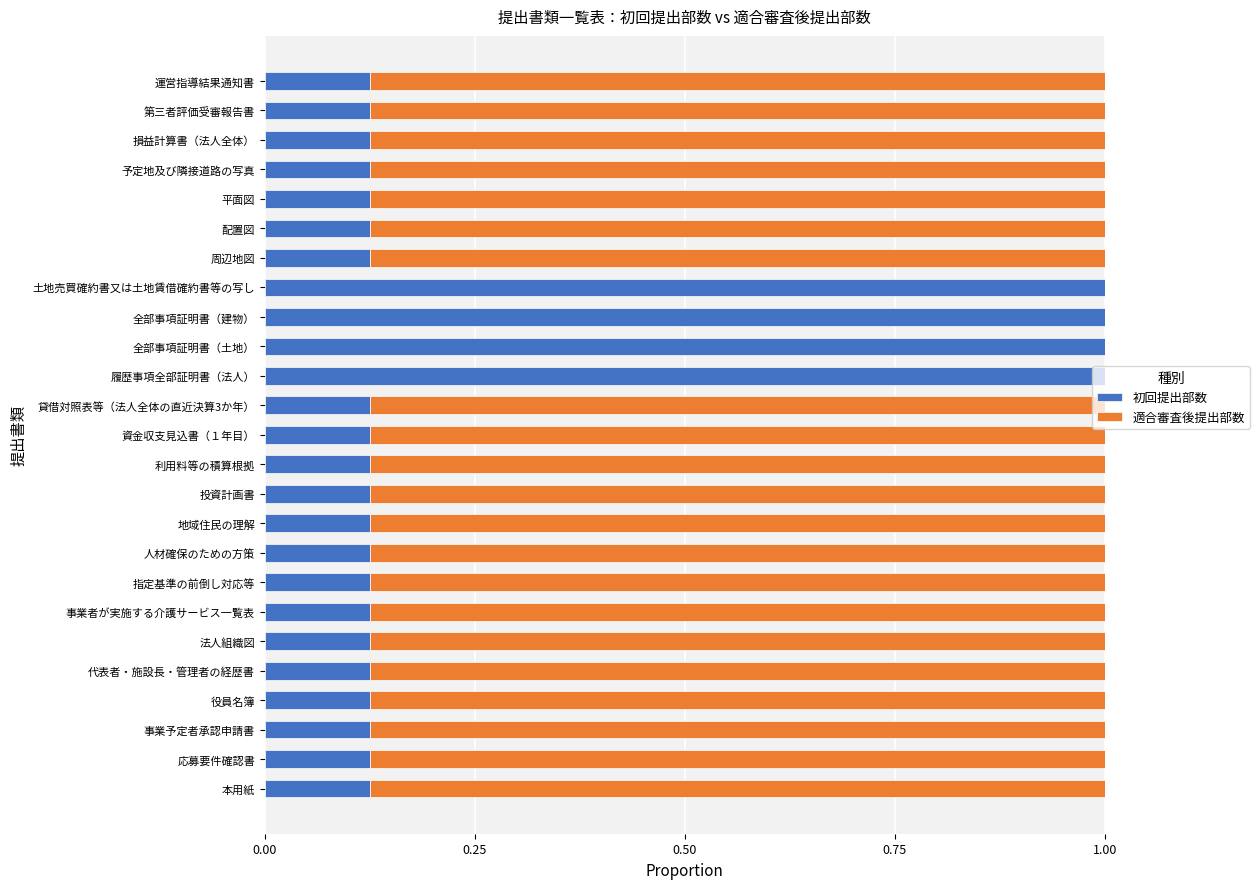

What is the highest value of the 初回提出部数 series?

1.0